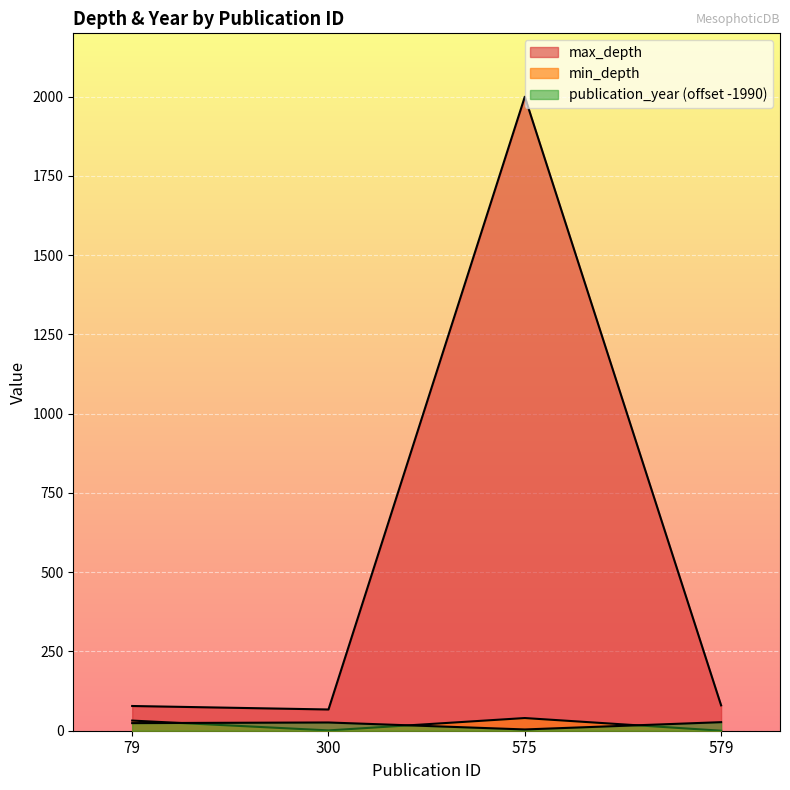

How many lines are shown in the chart?

3